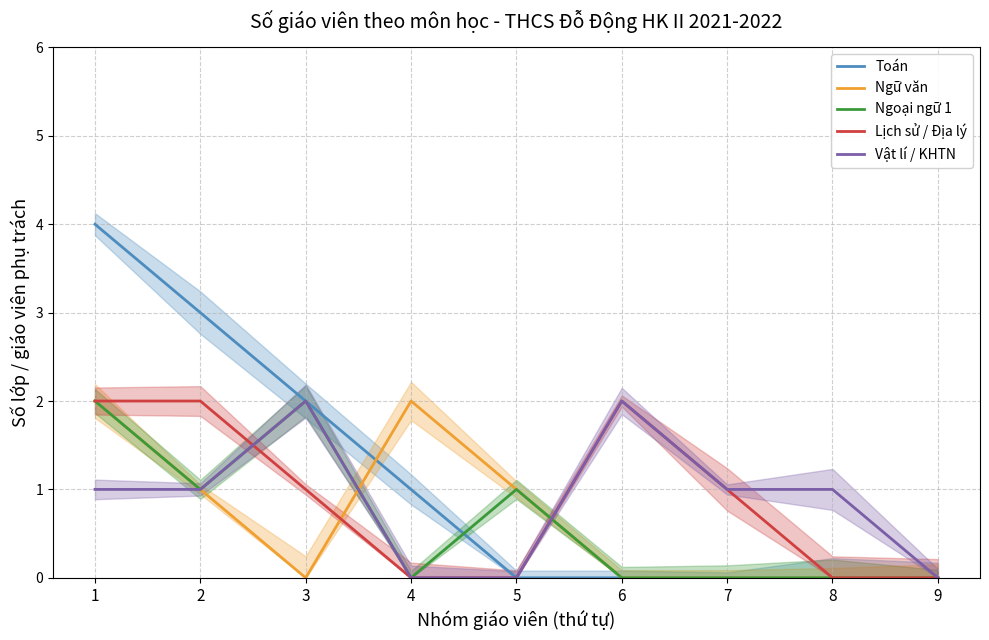

What are all the series names shown in the legend?

Toán, Ngữ văn, Ngoại ngữ 1, Lịch sử / Địa lý, Vật lí / KHTN